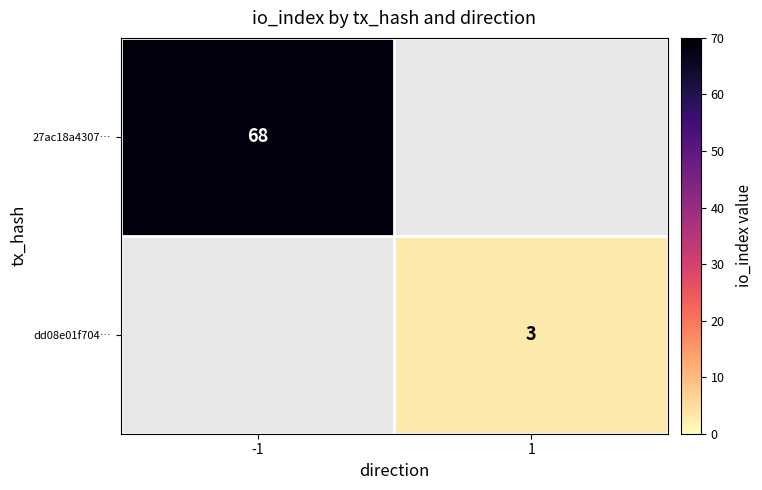

Which has a higher value, 1 or -1?

-1